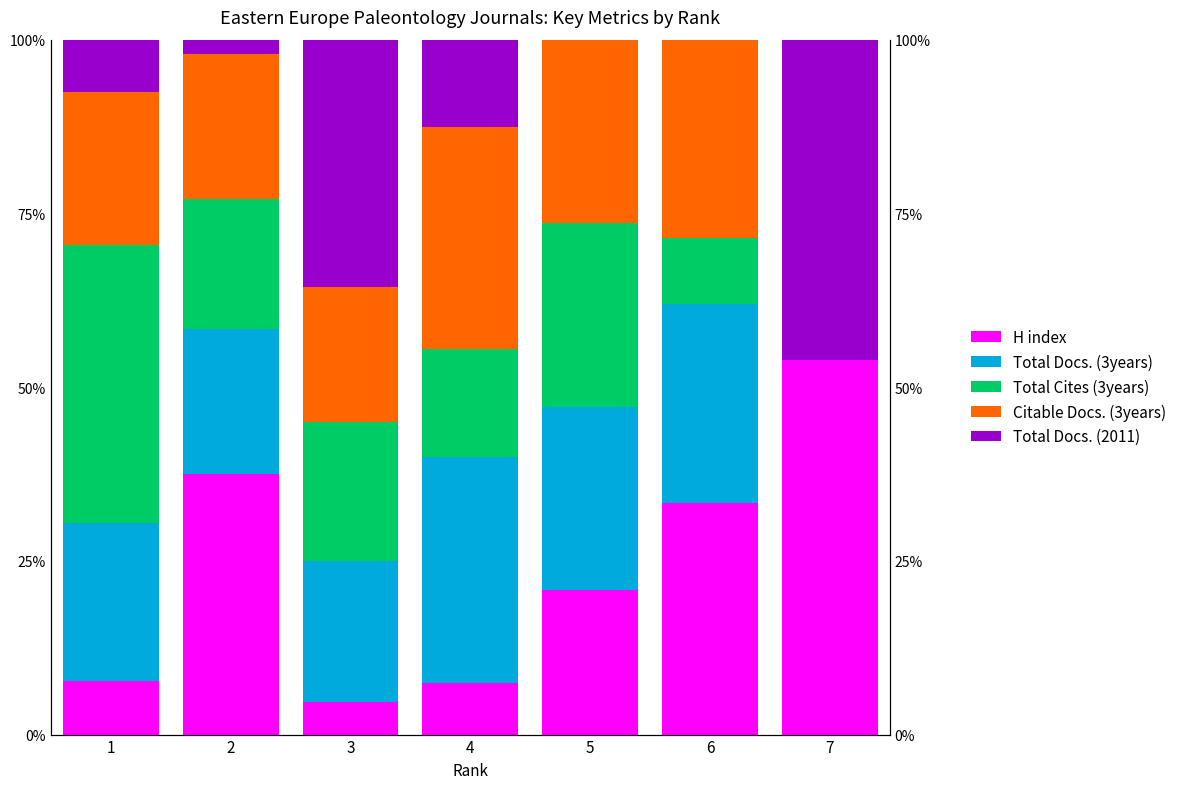

At which label is Citable Docs. (3years) closest to 16?

3